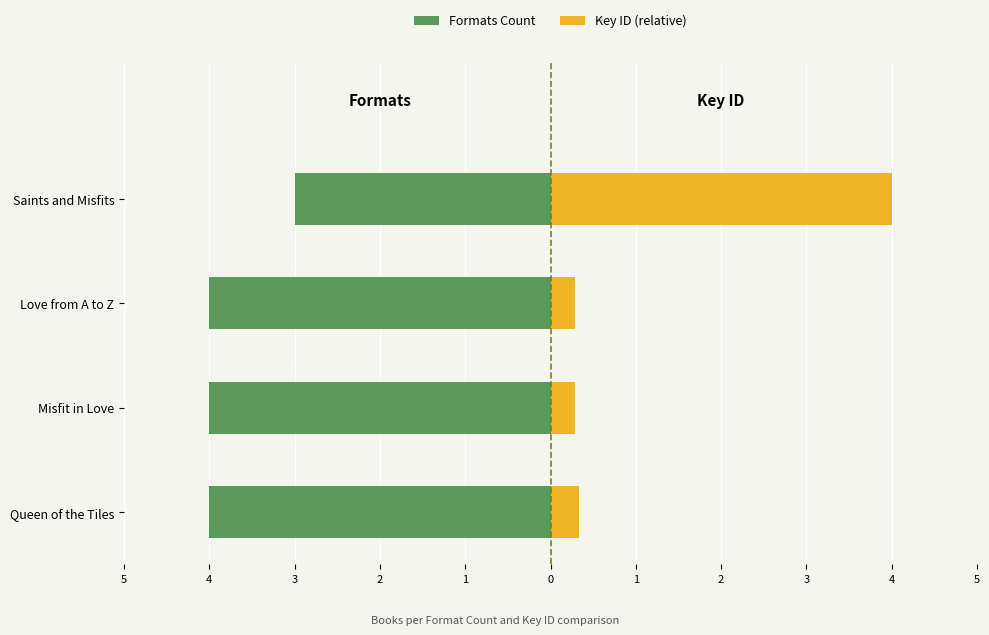

What is the difference between the Key ID (relative) values at Saints and Misfits and Misfit in Love?

3.7